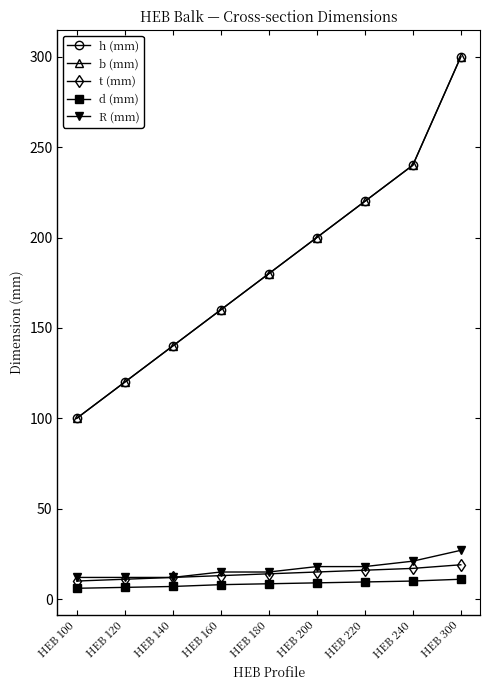

How many t (mm) values are between 12 and 16?

5